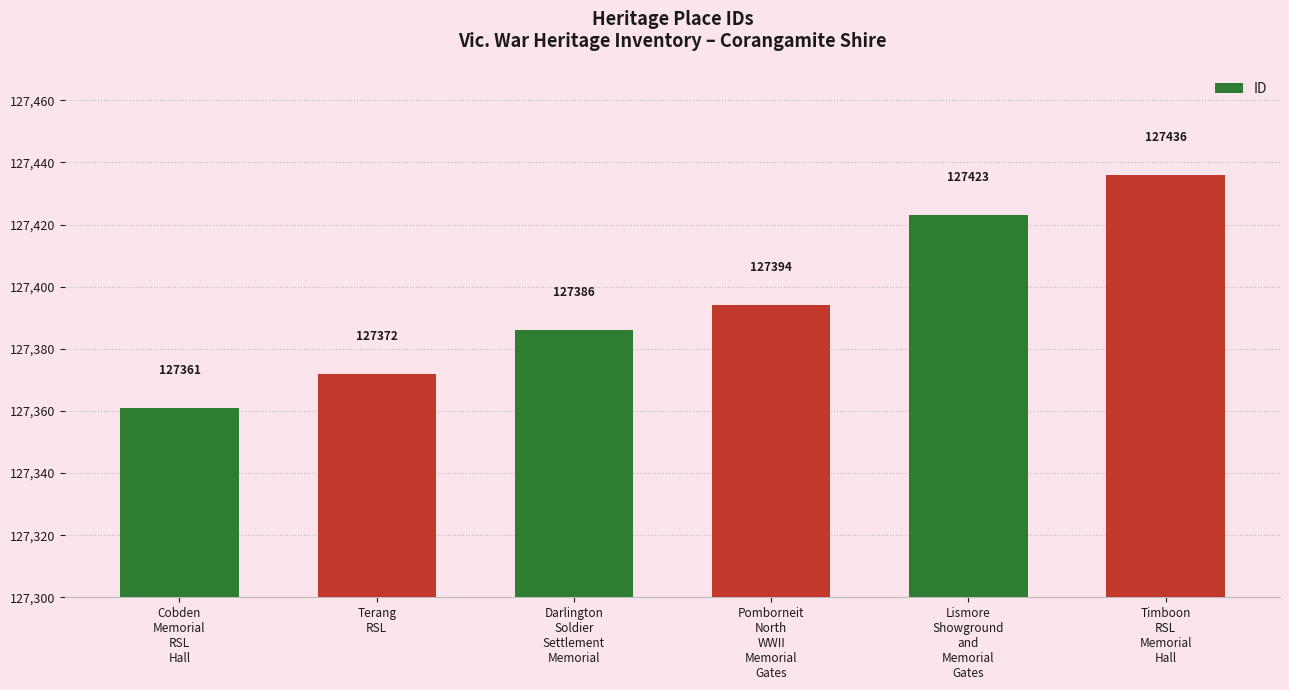

Reading left to right, transcribe all the data shown in this chart.

127361	127372	127386	127394	127423	127436